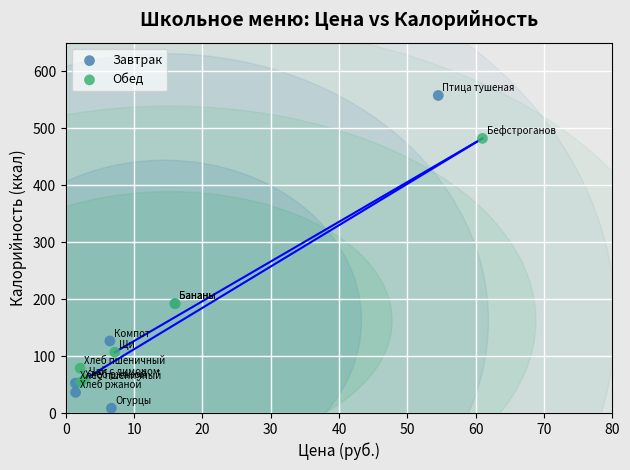

Which series has the widest spread of Y values?

Завтрак